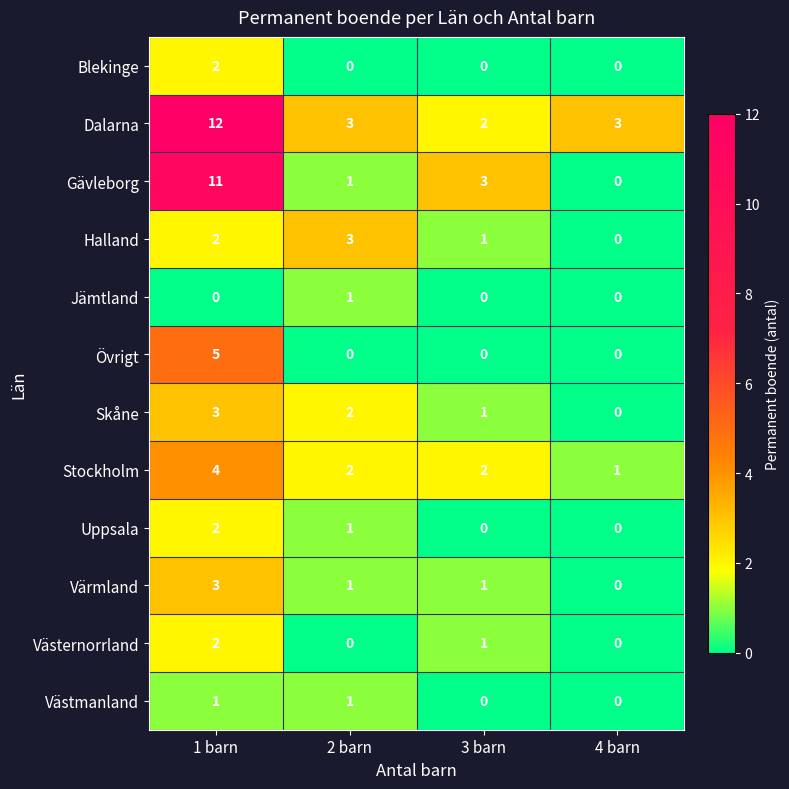

What is the maximum value for Värmland?

3